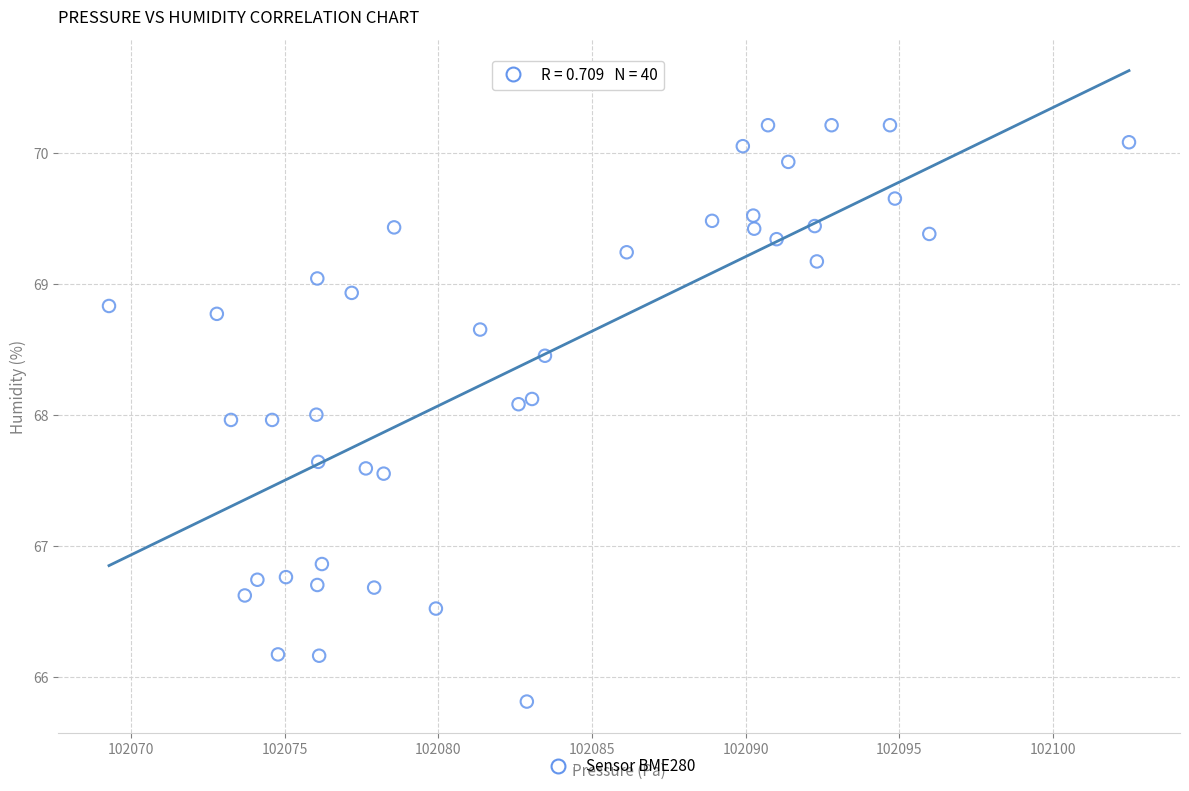

What is the range of X values (max minus min)?

33.2